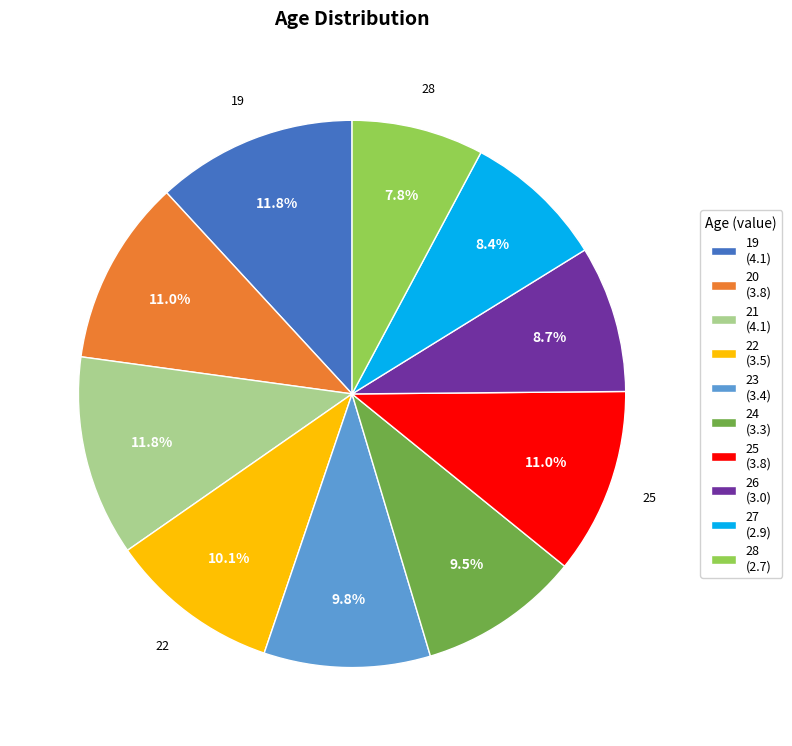

Does any single category account for the majority?

No